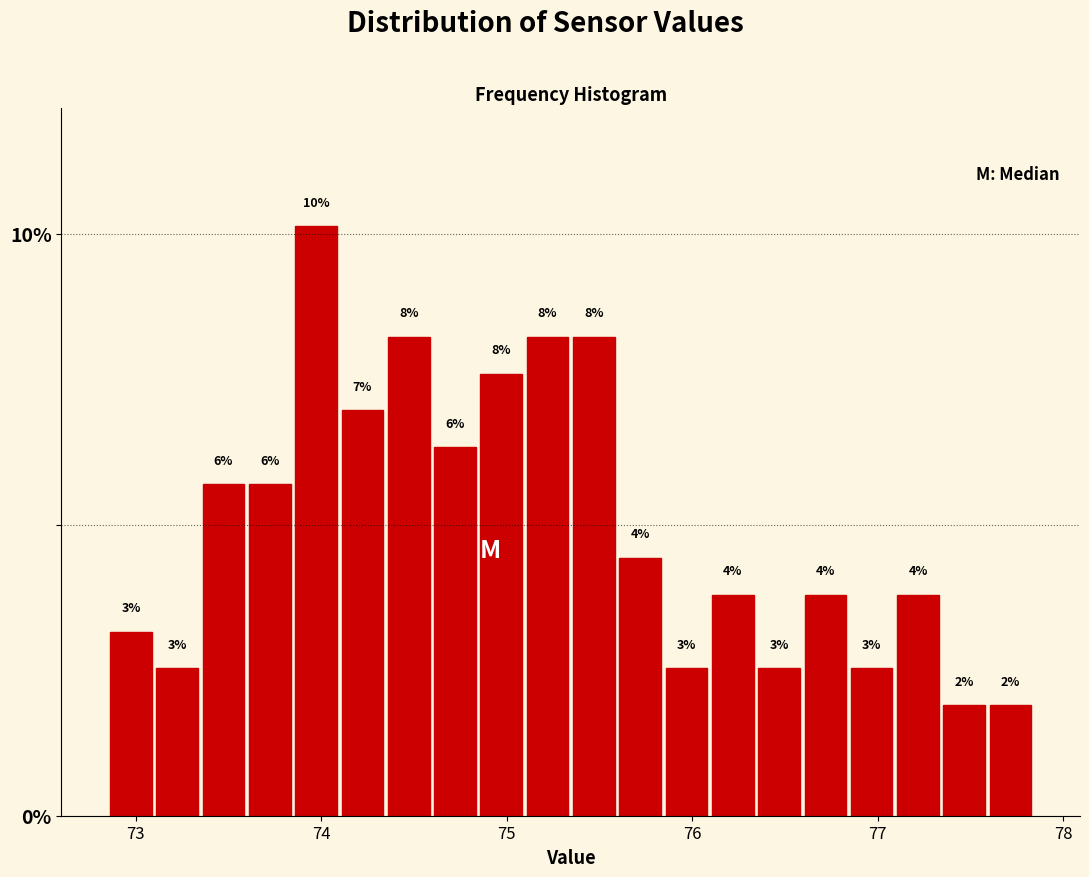

Read against the x-axis, roughly where is the centre of the tallest bar?

74.0